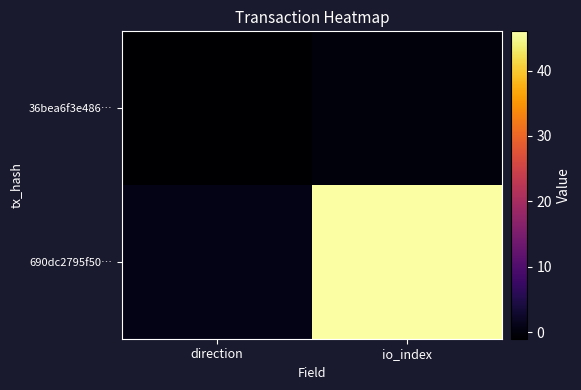

At how many categories does at least one series exceed 36?

1